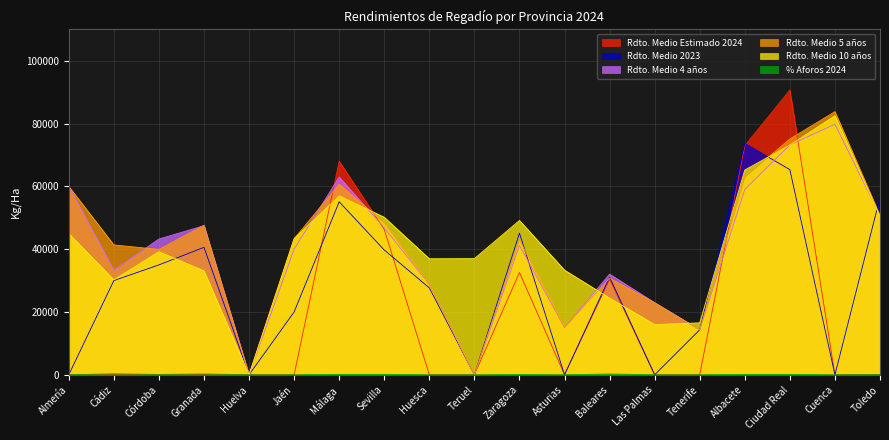

What is the label of the 8th point from the left?

Sevilla